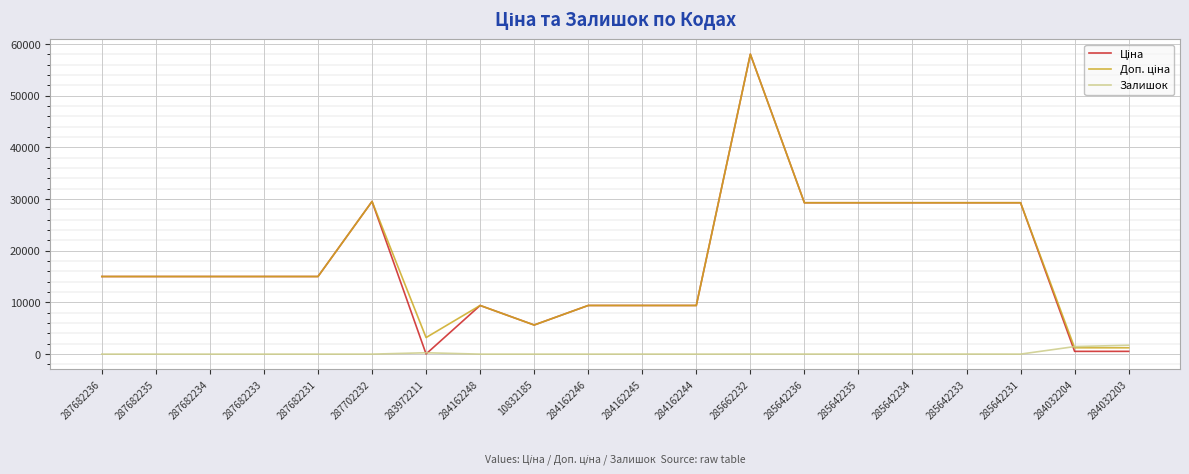

How many categories are shown in the chart?

20